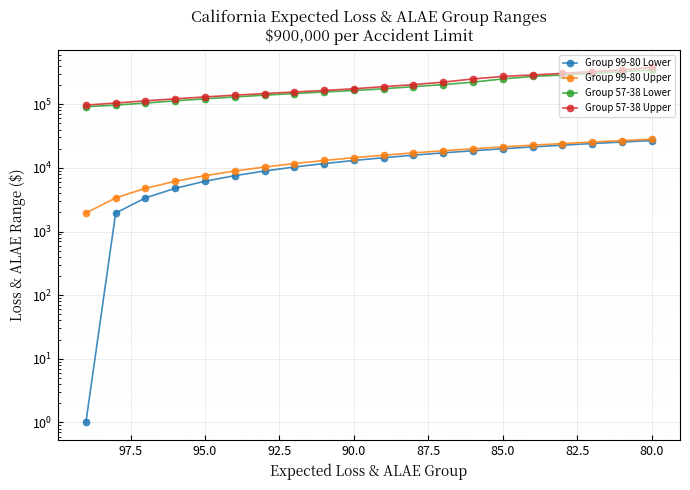

Reading right to left, extract all data points from this chart.

Group 99-80 Lower: 26848	25470	24092	22715	21337	19959	18581	17203	15824	14446	13067	11688	10308	8927	7545	6161	4773	3375	1950	1
Group 99-80 Upper: 28224	26847	25469	24091	22714	21336	19958	18580	17202	15823	14445	13066	11687	10307	8926	7544	6160	4772	3374	1949
Group 57-38 Lower: 344583	324525	304994	288078	273162	249742	222324	203271	188764	175016	164305	155781	147257	138733	130208	121631	112982	104312	96901	91373
Group 57-38 Upper: 377696	344582	324524	304993	288077	273161	249741	222323	203270	188763	175015	164304	155780	147256	138732	130207	121630	112981	104311	96900